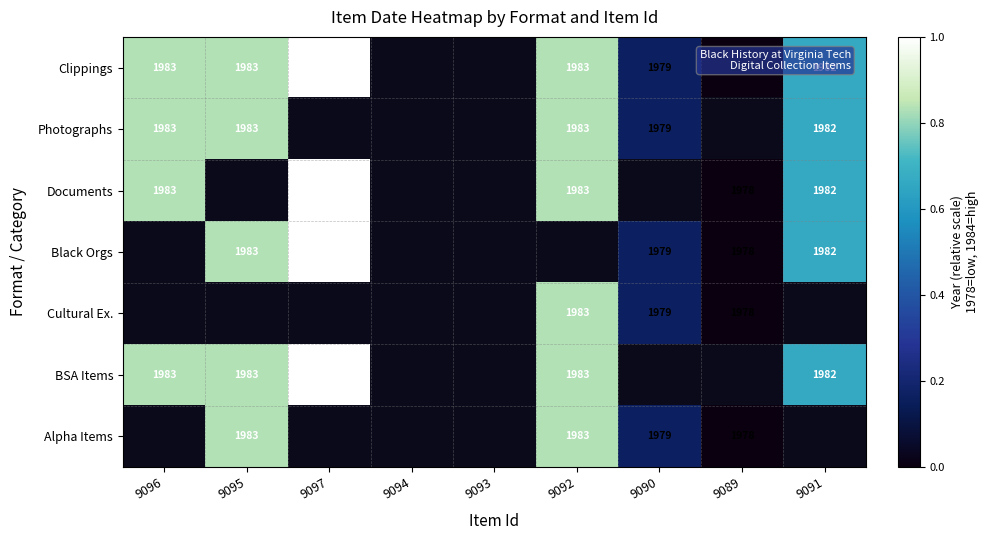

How many values in Cultural Ex. are above zero?

2